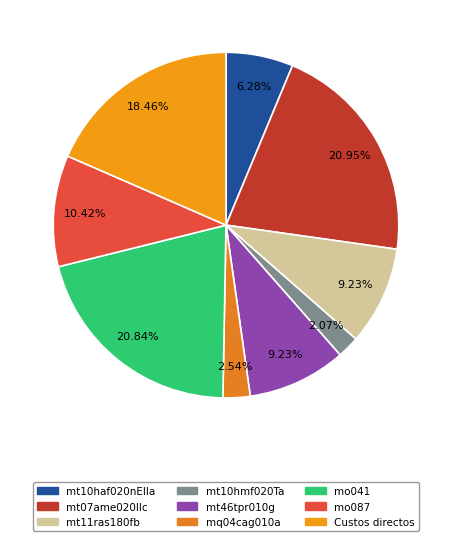

To the nearest percent, what is the combined percentage of mt10hmf020Ta and Custos directos?

21%